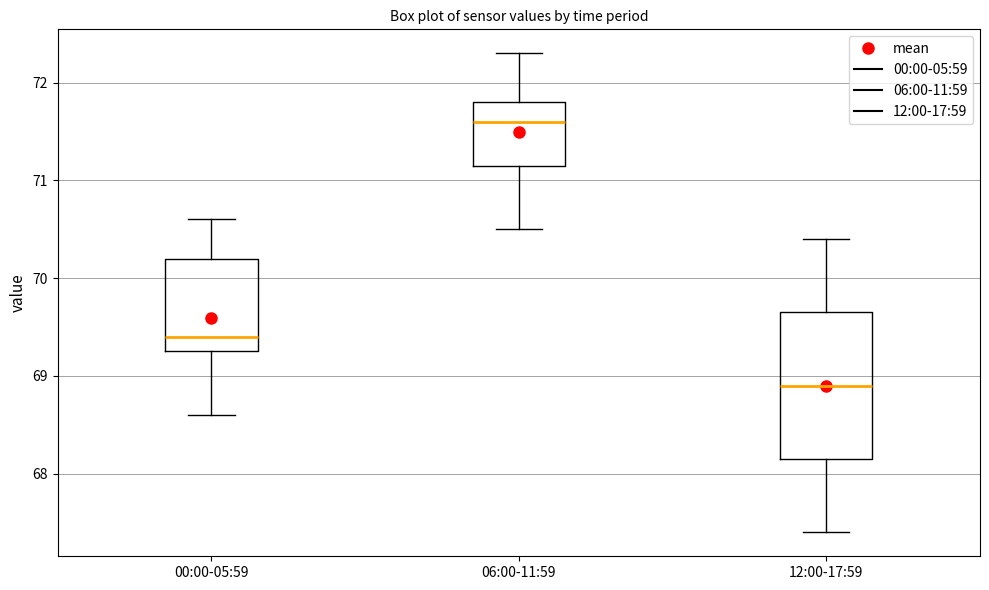

Which box has the lowest median line?

12:00-17:59